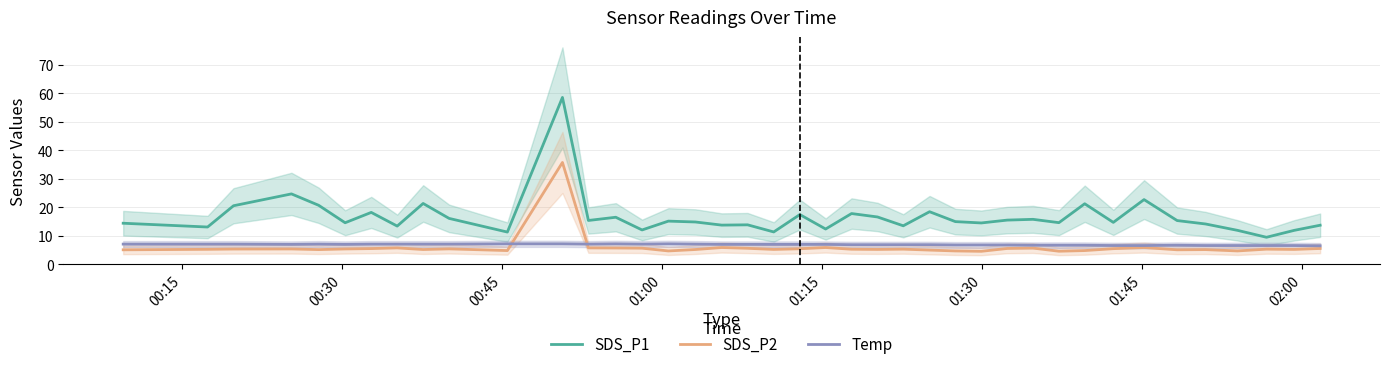

True or false: SDS_P2 and SDS_P1 intersect in this chart.

False